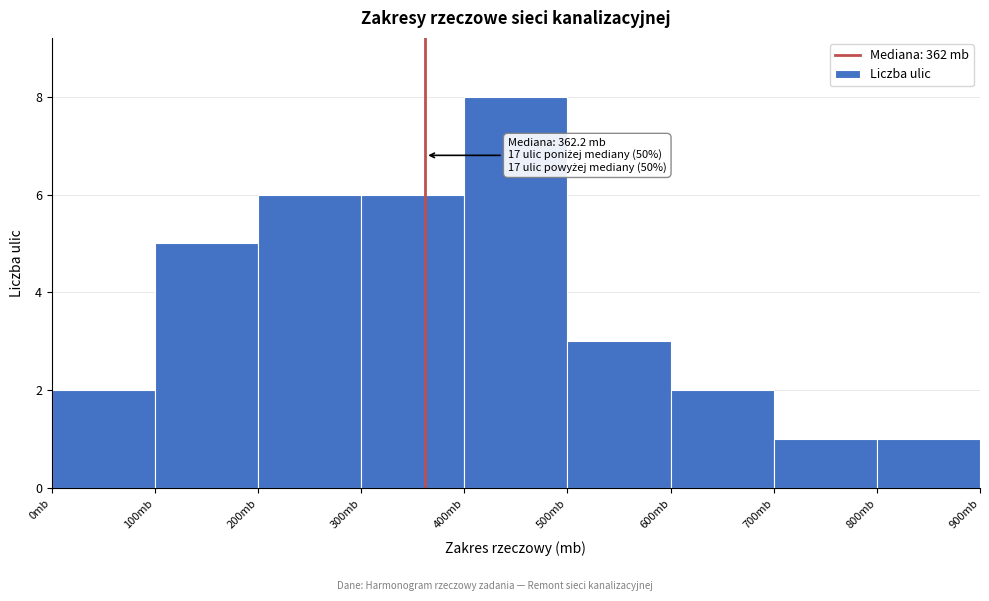

Which range on the x-axis has the tallest bar?

400 to 500